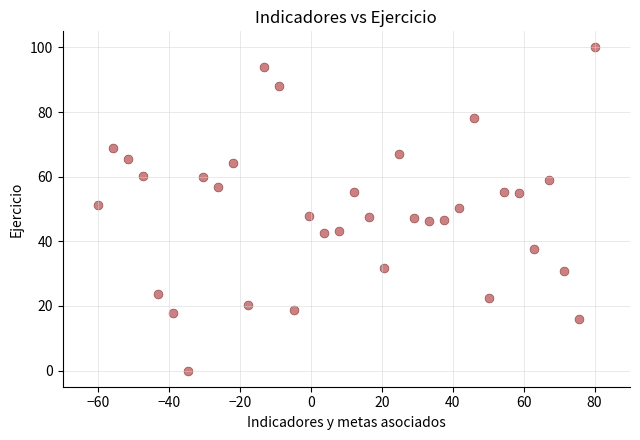

What is the range of X values (max minus min)?

140.0